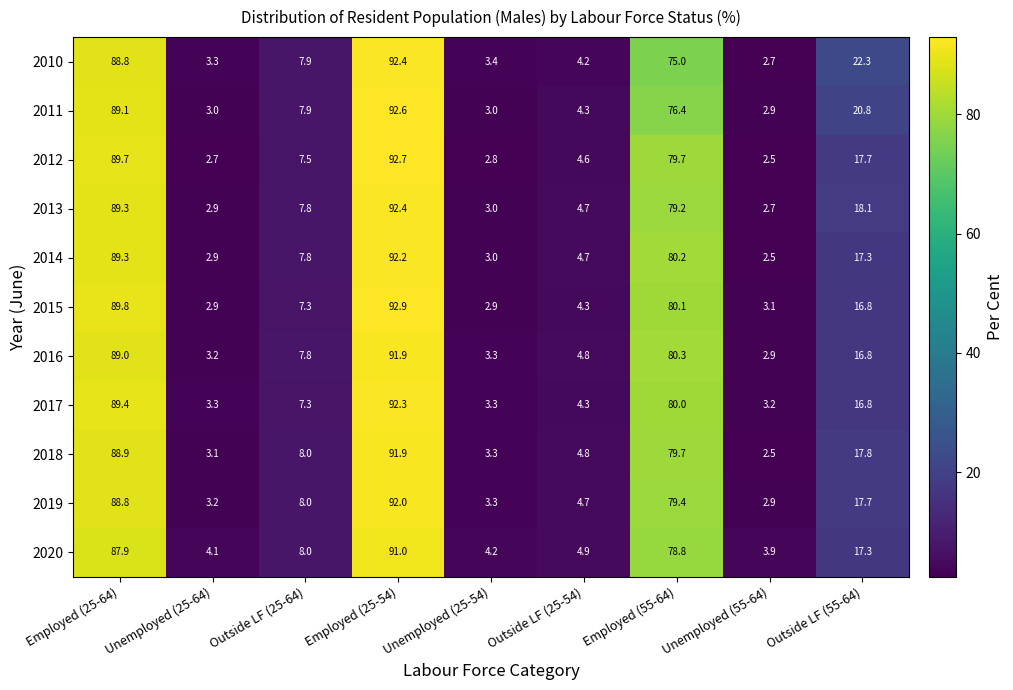

Read the 2017 value at Outside LF (55-64).

16.8